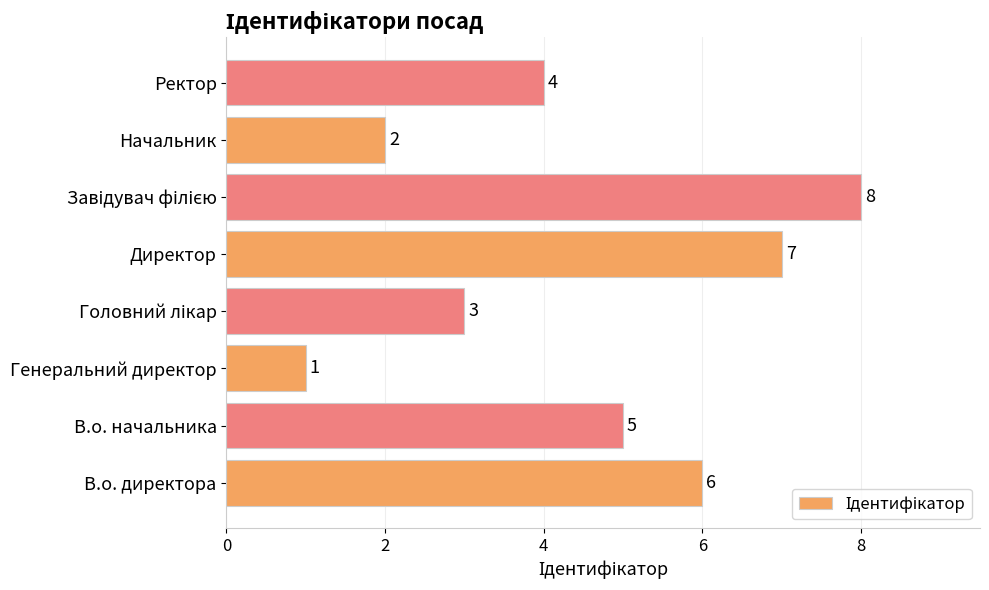

Where is the data nearest to the value 4?

Ректор